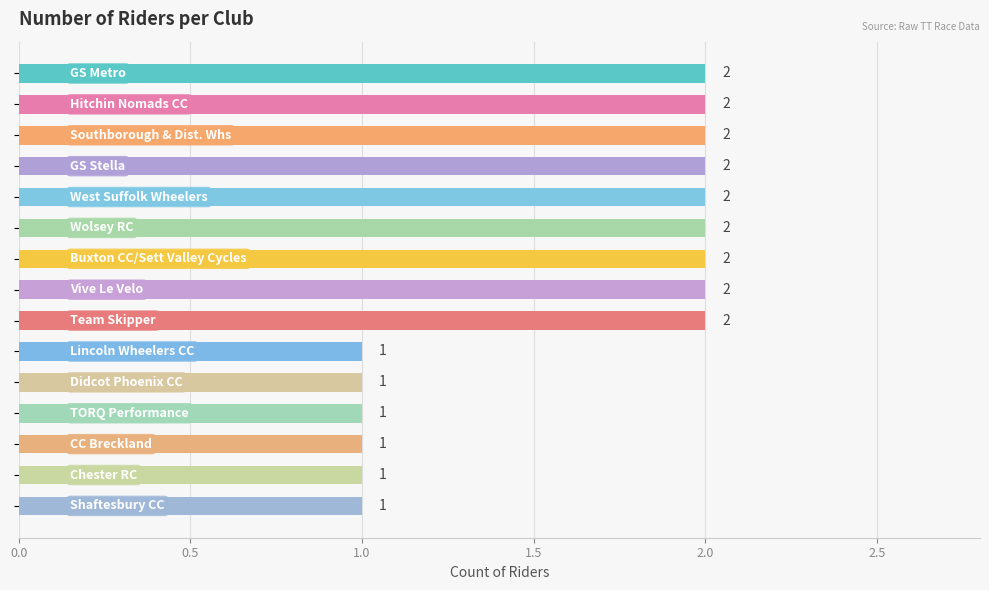

What is the sum of all values?

24